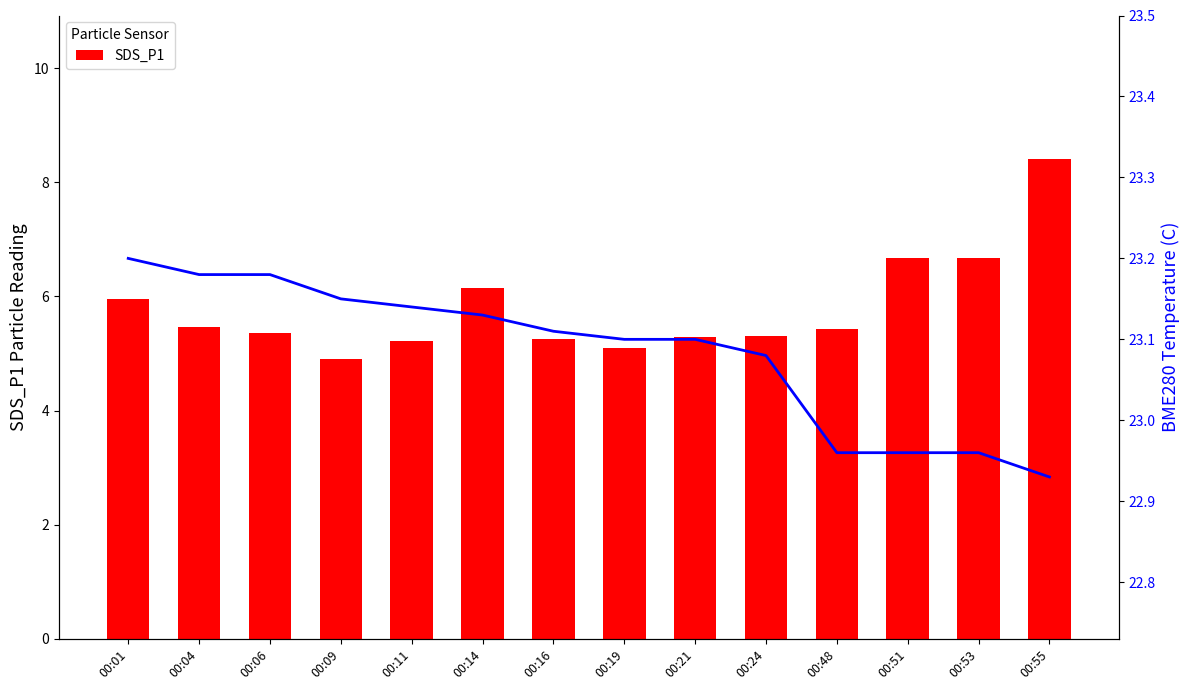

What is the difference between the maximum and minimum values in the SDS_P1 series?

3.5